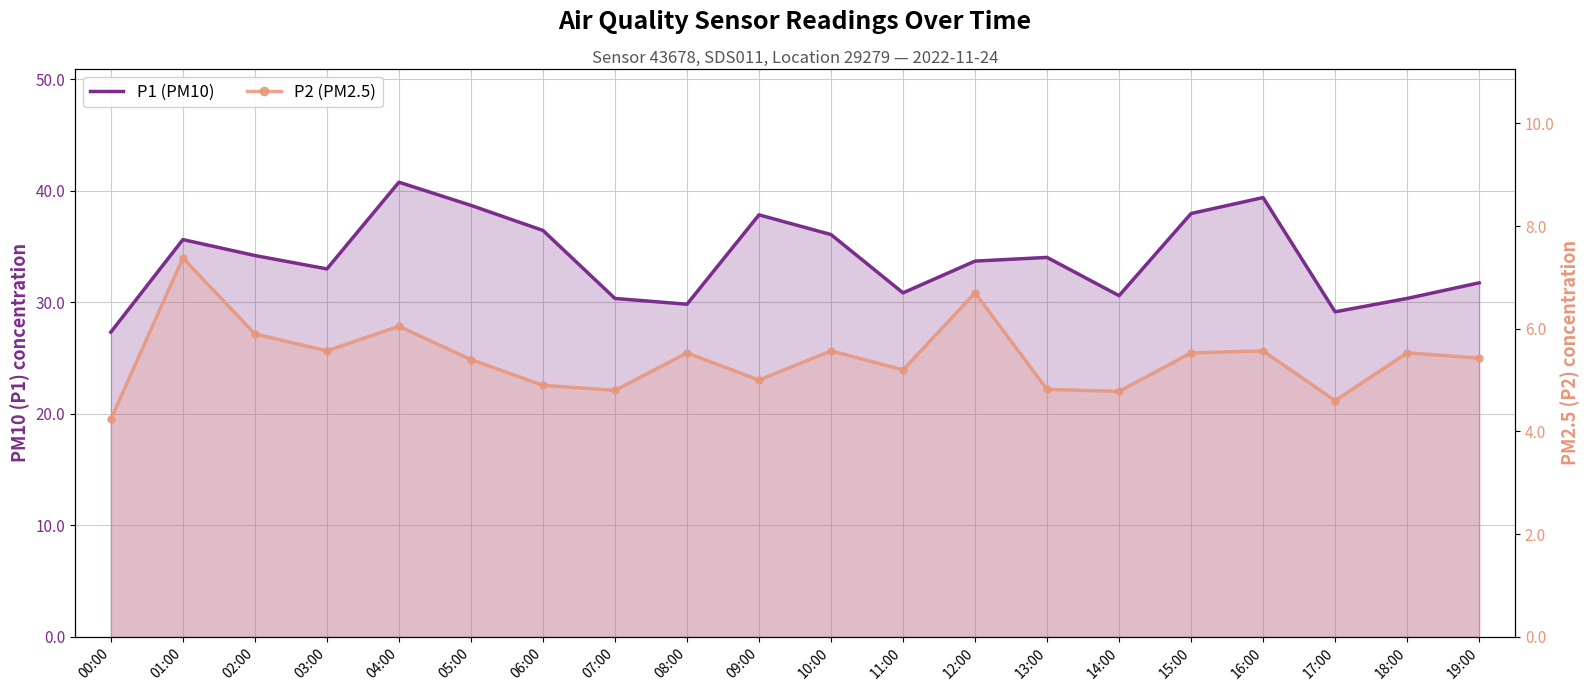

What is the greatest value displayed?

40.8